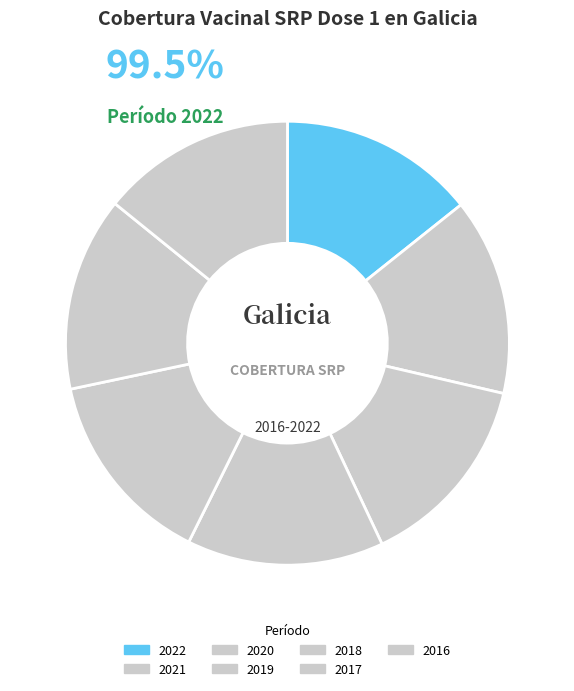

How many slices are in this pie chart?

7